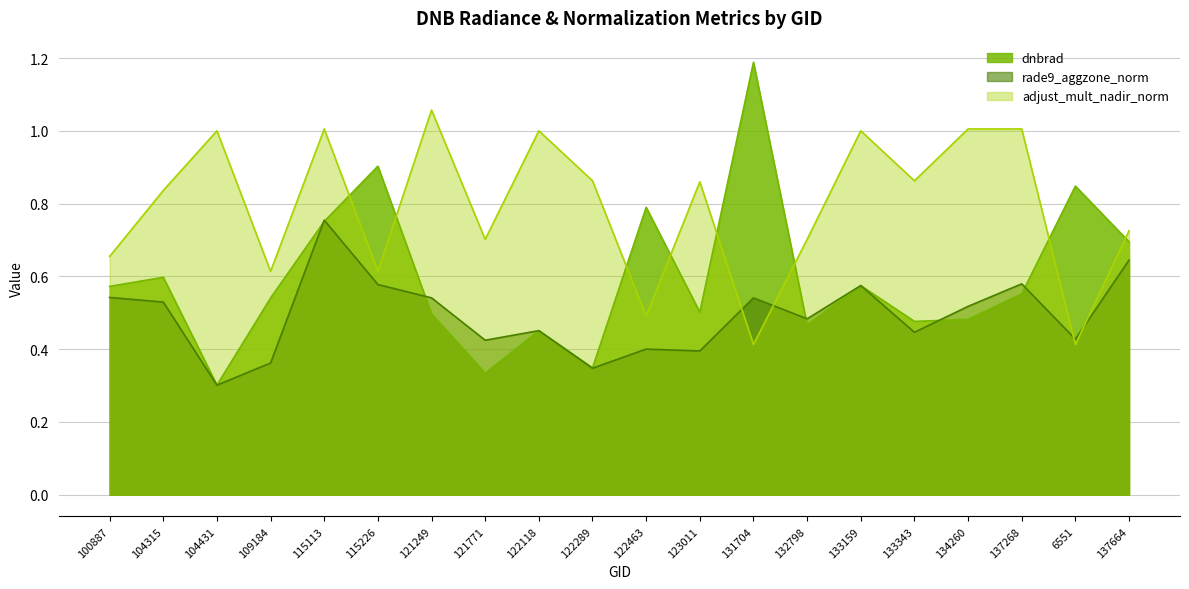

At how many categories does at least one series exceed 0?

20